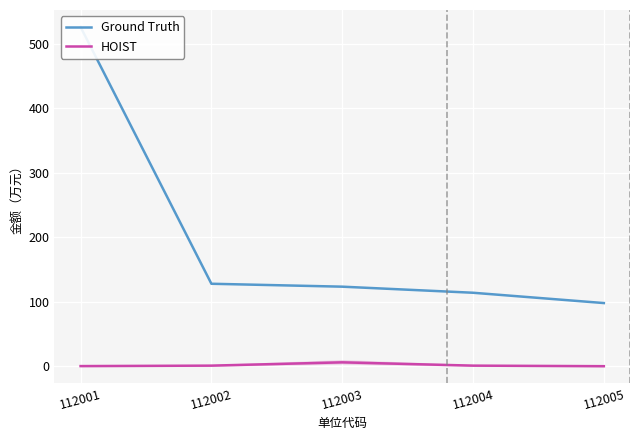

List the labels in order of Ground Truth value, largest first.

112001, 112002, 112003, 112004, 112005